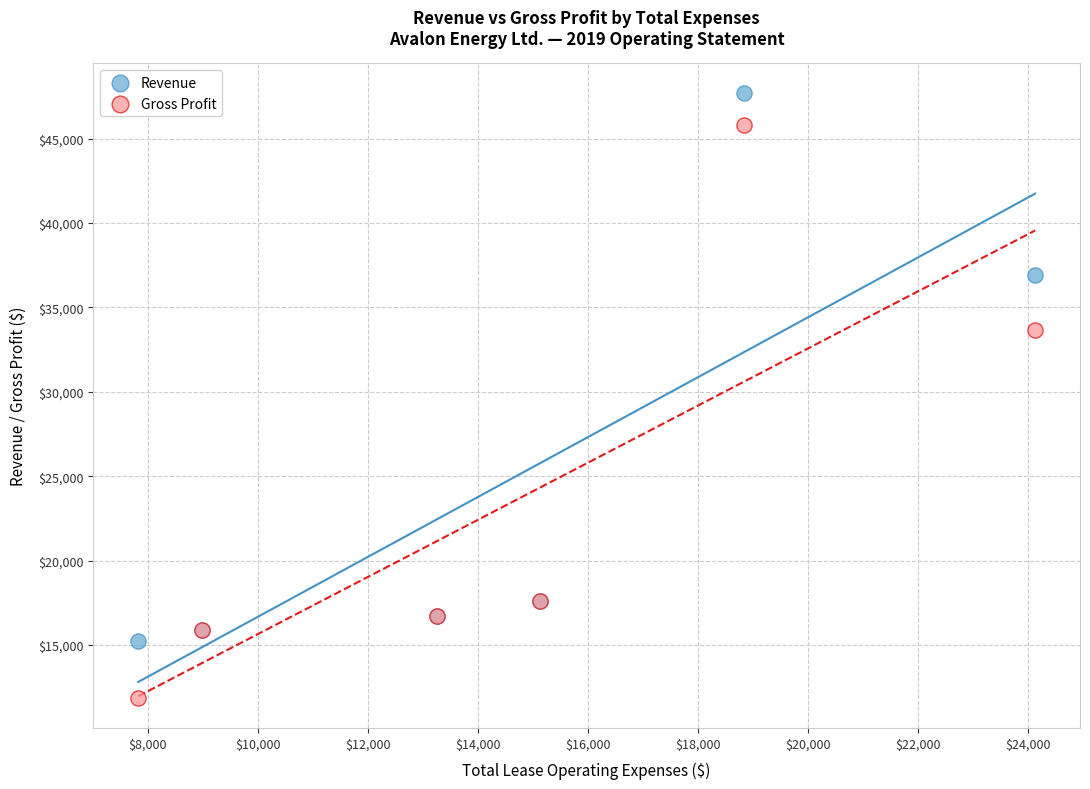

Which series reaches the maximum Y coordinate?

Revenue